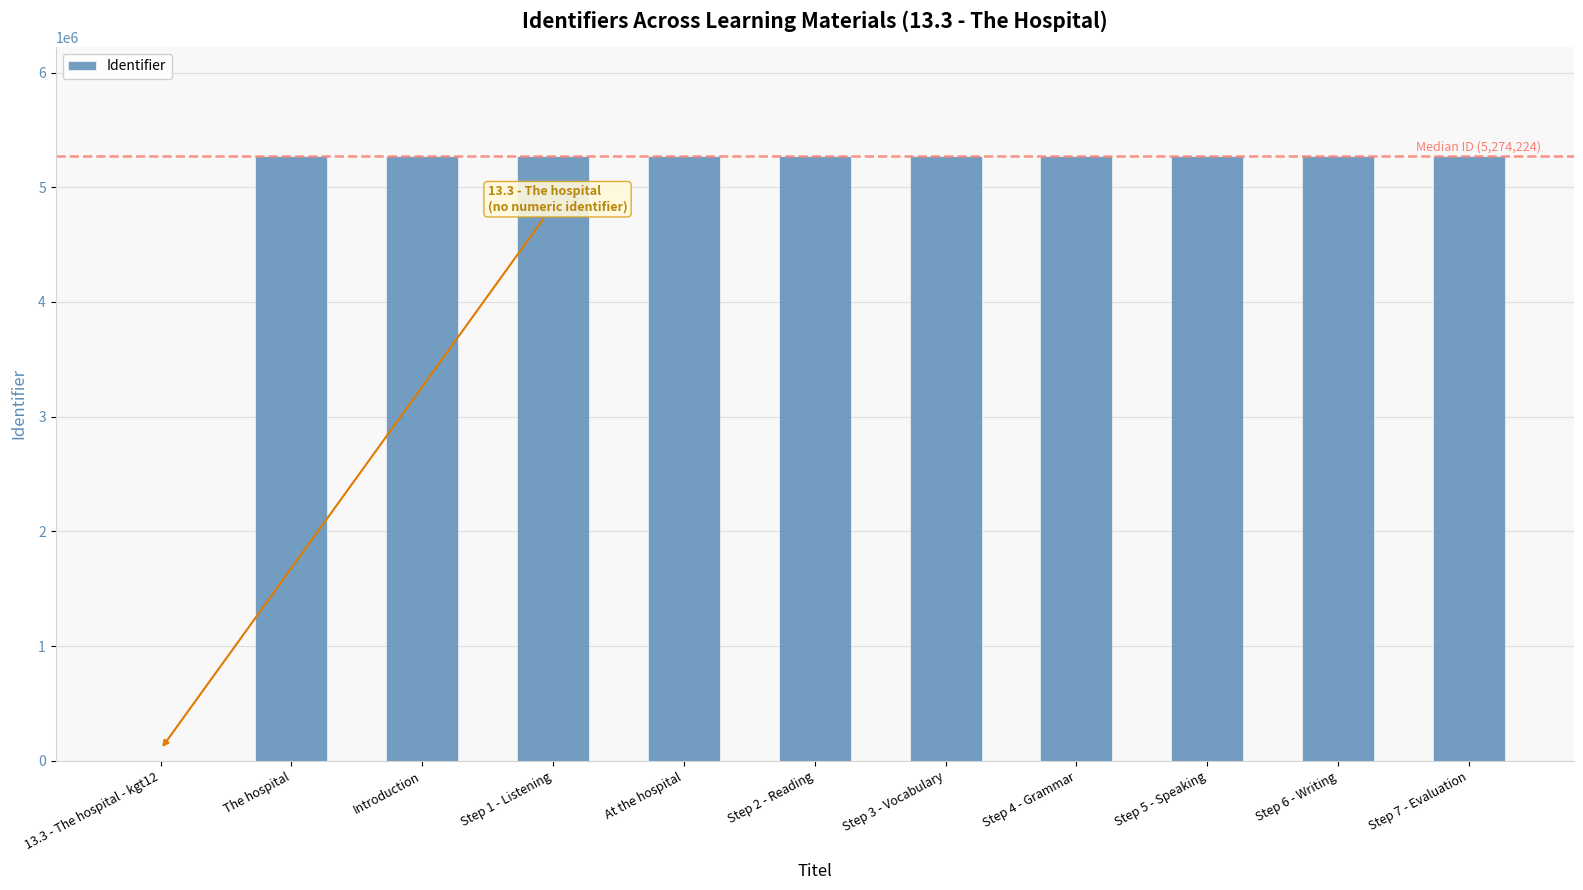

Count the number of data series in this chart.

1